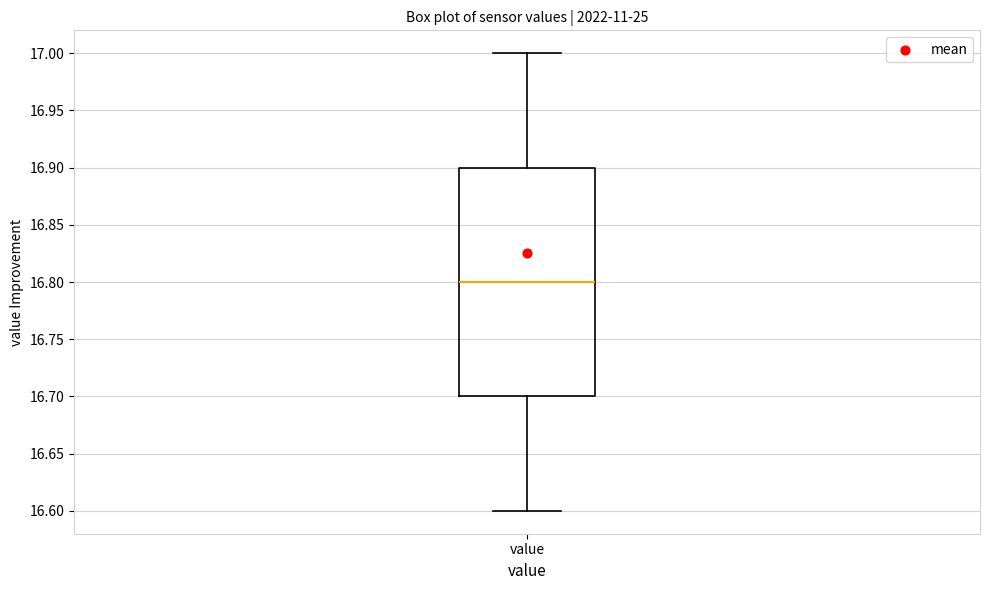

Read this box plot against the y-axis: the position of the median line, the range covered by the box, and the ends of both whiskers. The values are not printed on the chart, so give them approximately, as read against the axis.

median 16.8, box 16.7 to 16.9, whiskers 16.6 to 17.0